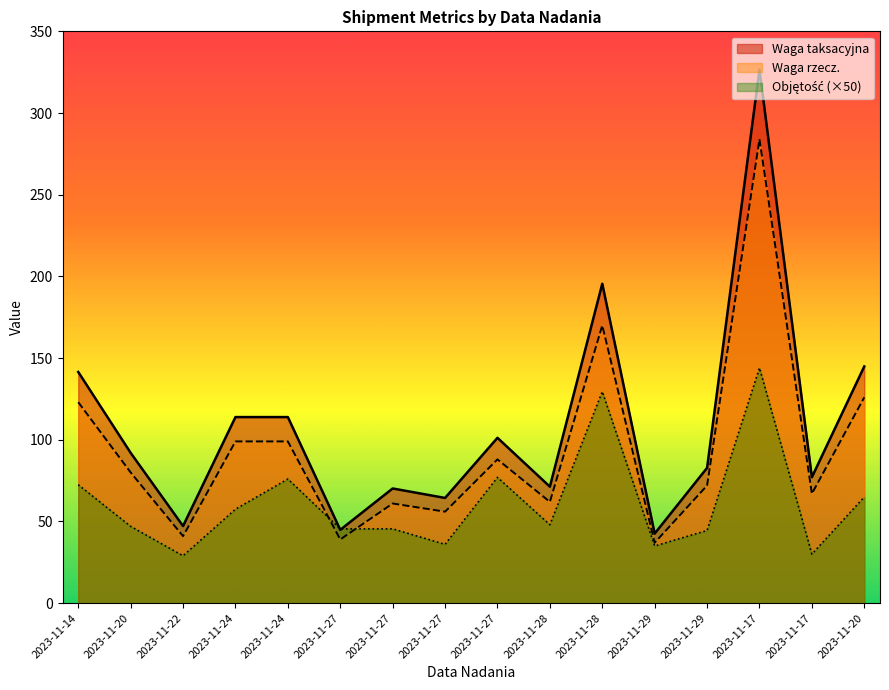

How many times do Objętość and Waga taksacyjna cross each other?

2